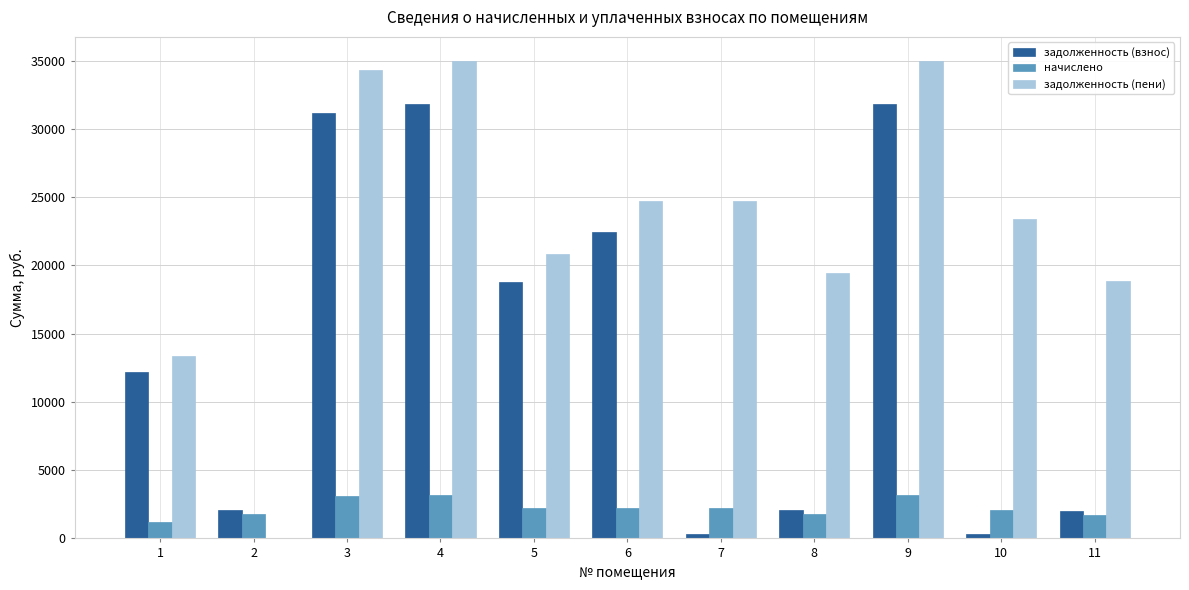

What are all the series names shown in the legend?

задолженность (взнос), начислено, задолженность (пени)